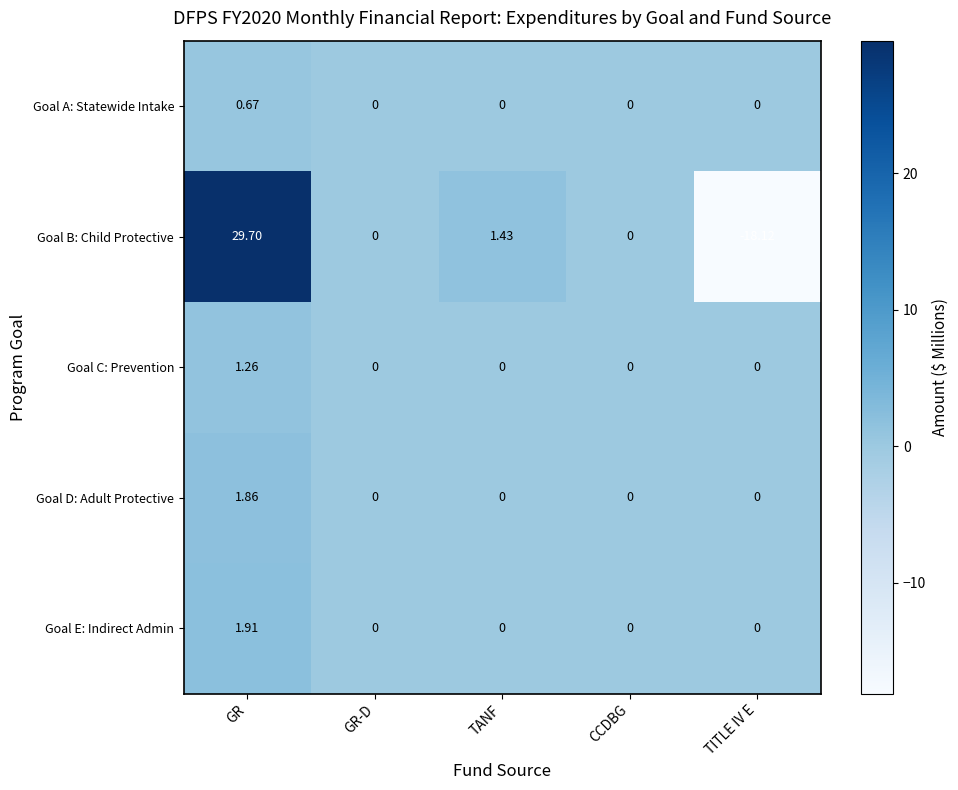

Which series changed the most between TANF and CCDBG?

Goal B: Child Protective